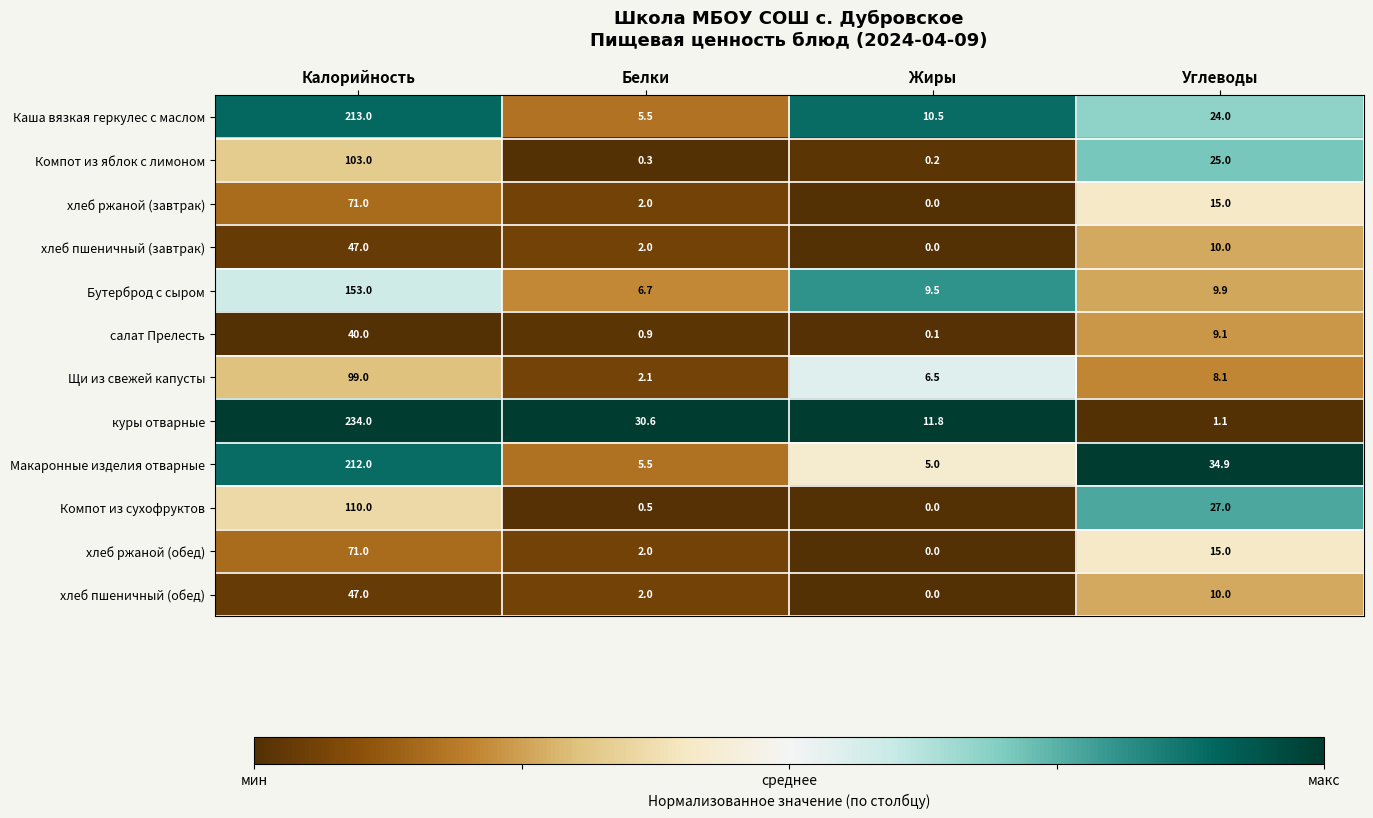

What is the difference between the maximum and minimum values in the Компот из яблок с лимоном series?

102.8